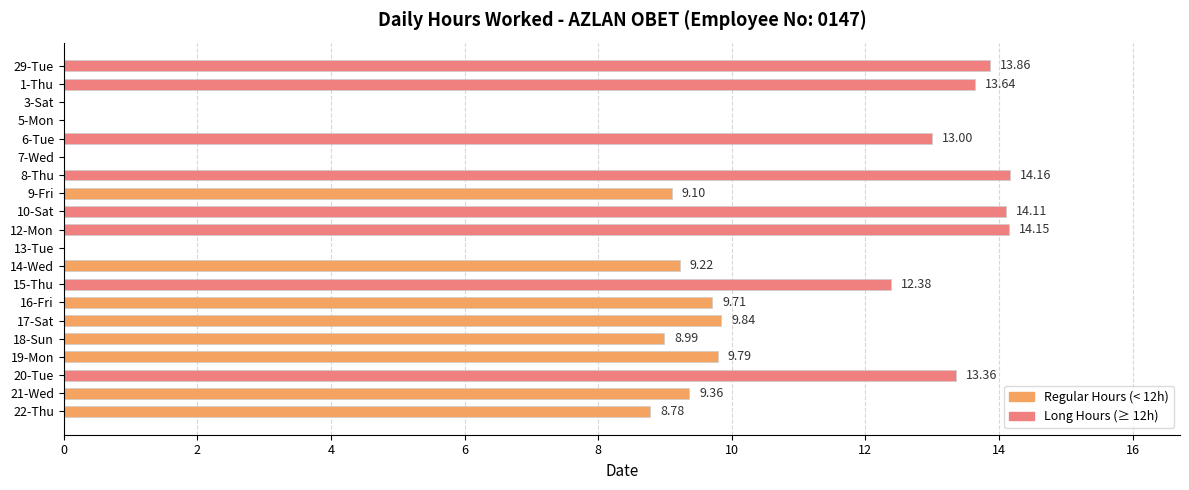

What is the change in value from 15-Thu to 19-Mon?

-2.6